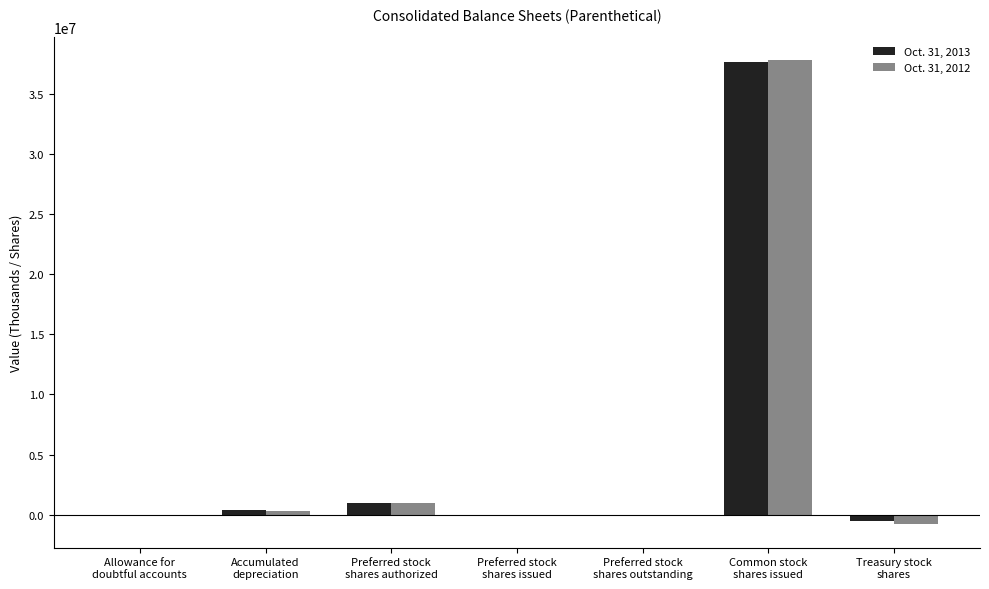

True or false: Oct. 31, 2012 has a value of 0 at Preferred stock
shares outstanding.

True